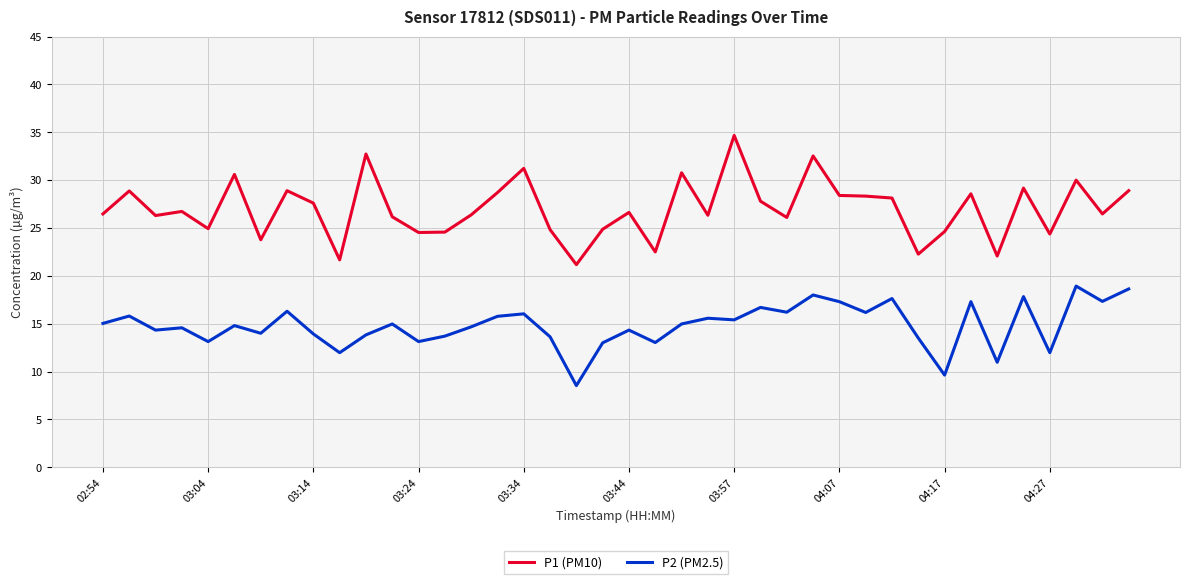

Rank the series by their maximum value, from lowest to highest.

P2 (PM2.5), P1 (PM10)